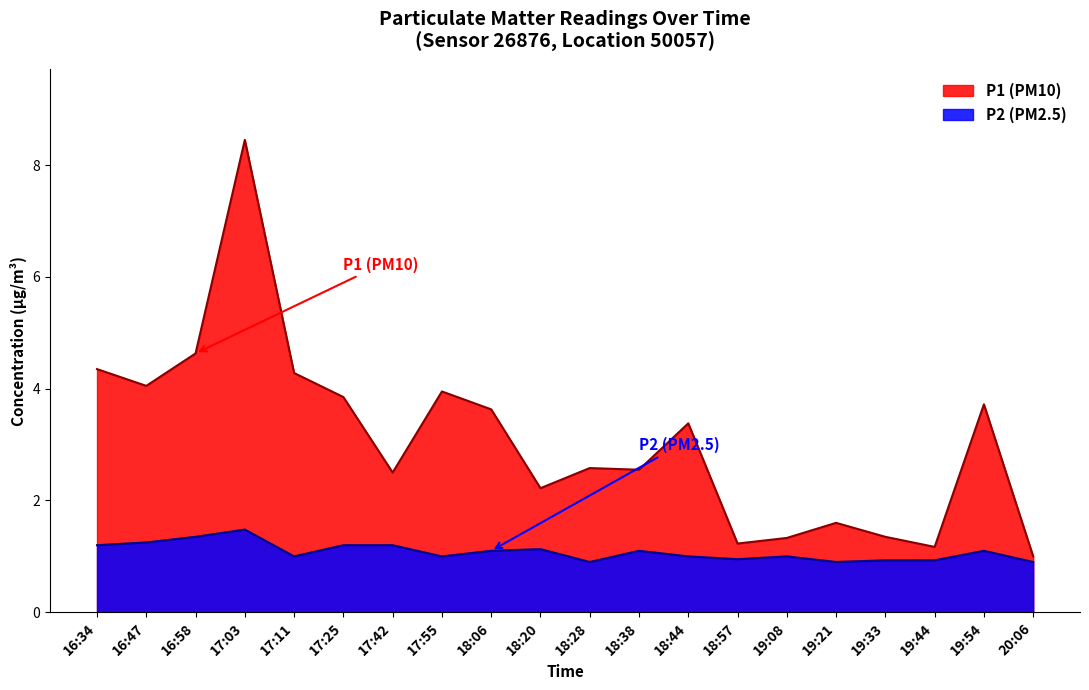

Reading left to right, transcribe all the data shown in this chart.

P1: 4.3	4.0	4.6	8.4	4.3	3.9	2.5	4.0	3.6	2.2	2.6	2.5	3.4	1.2	1.3	1.6	1.4	1.2	3.7	1.0
P2: 1.2	1.2	1.4	1.5	1.0	1.2	1.2	1.0	1.1	1.1	0.9	1.1	1.0	0.9	1.0	0.9	0.9	0.9	1.1	0.9